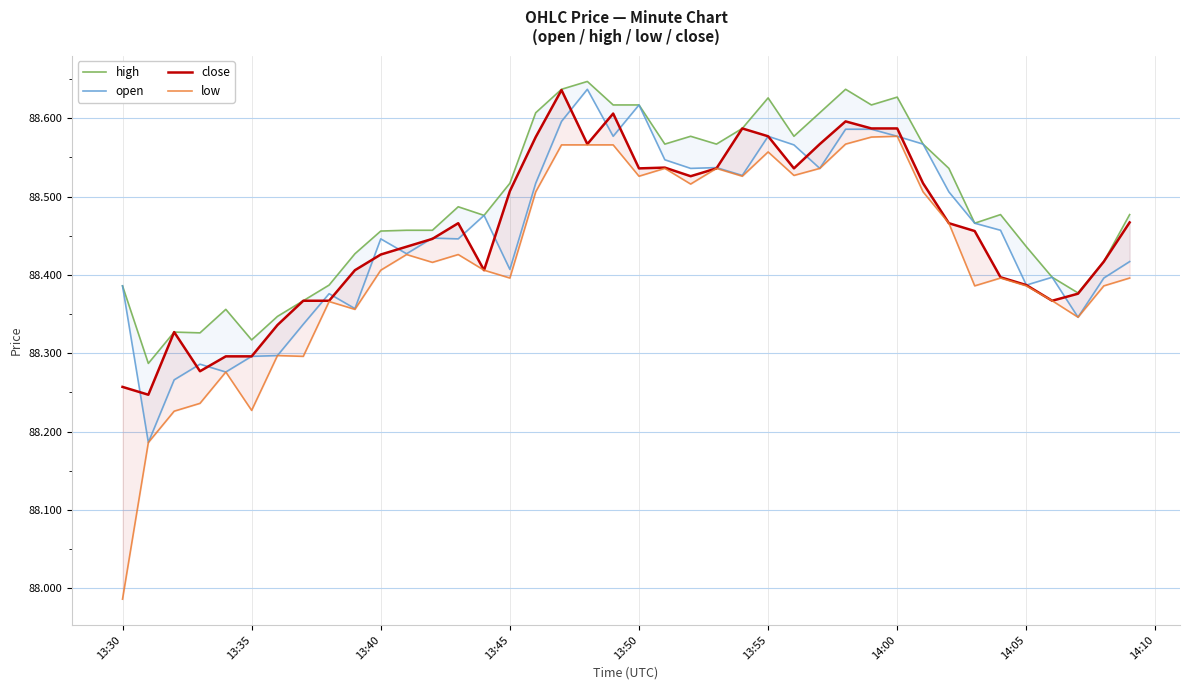

Which series has the widest spread of values?

low